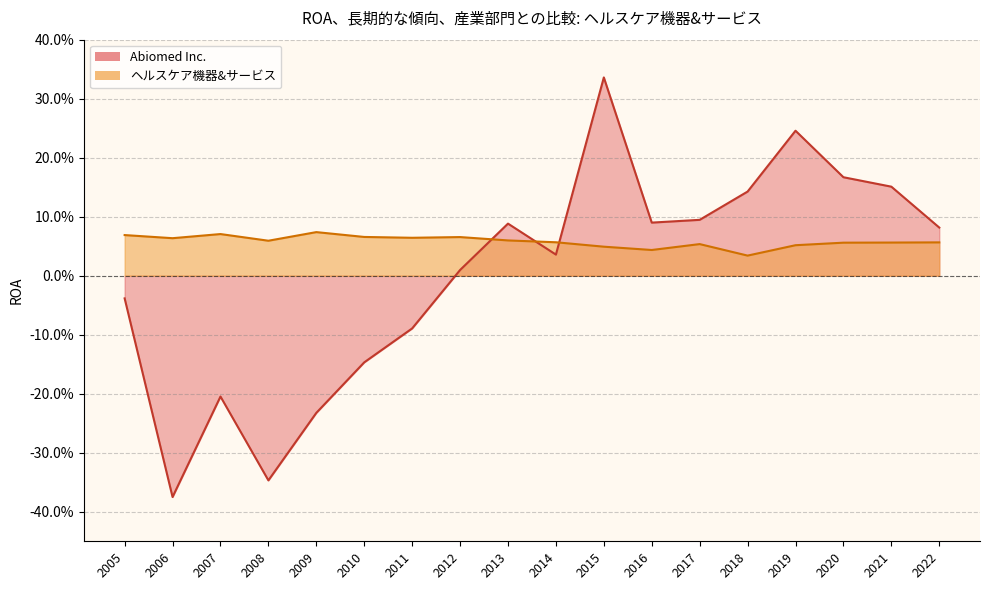

How many distinct data groups are displayed?

2